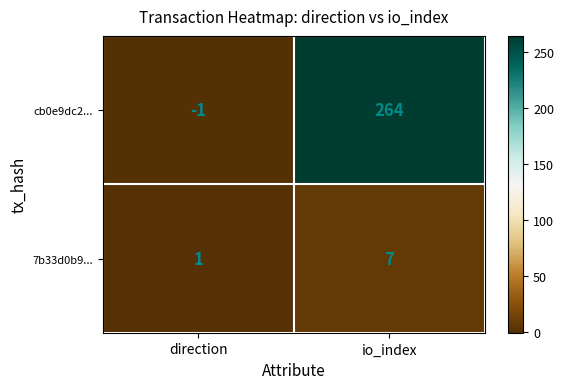

Reading left to right, list all the values displayed in this chart.

cb0e9dc2...: direction=-1	io_index=264
7b33d0b9...: direction=1	io_index=7